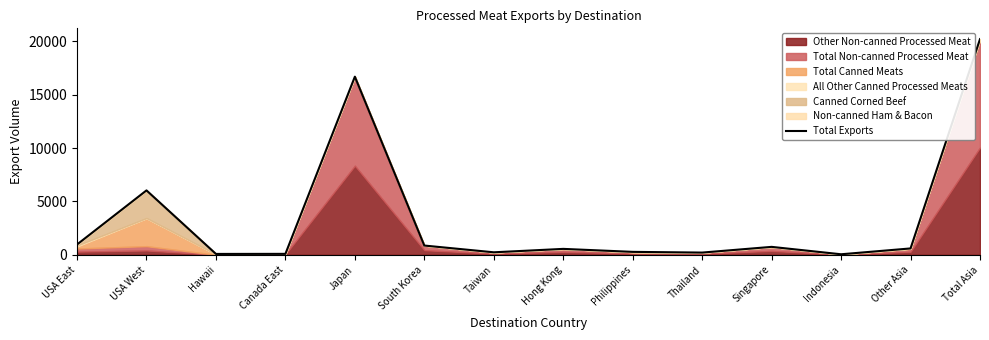

The value at Singapore is 478.1. True or false?

False